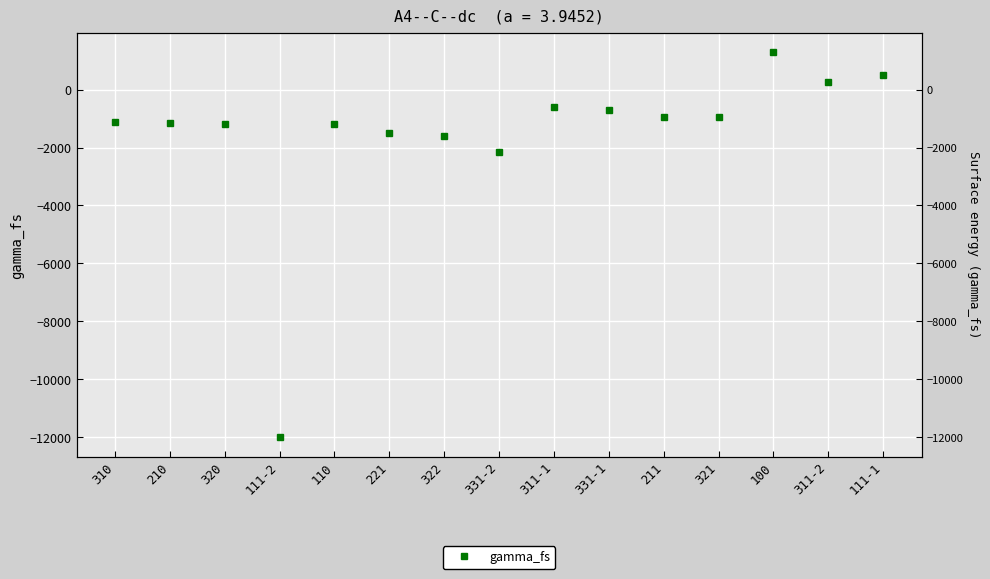

Reading right to left, extract all data points from this chart.

493.7	266.2	1290.7	-960.4	-956.2	-689.6	-596.5	-2160.5	-1614.5	-1498.3	-1202.5	-11994.7	-1195.0	-1153.2	-1136.7